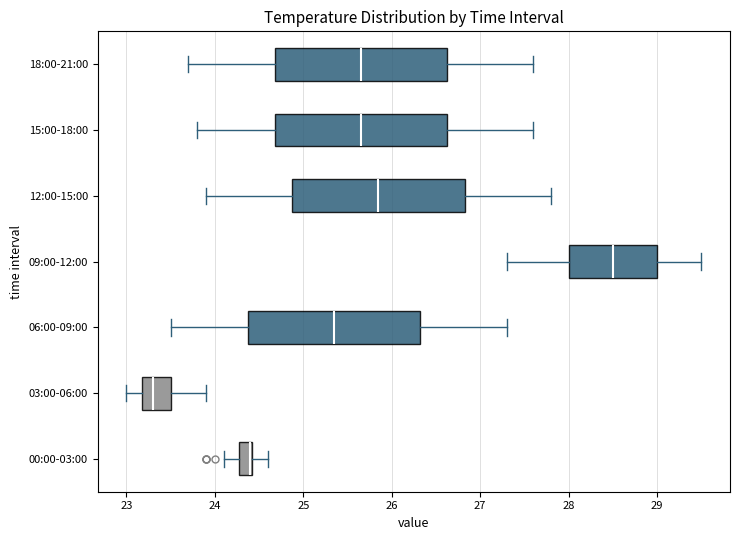

Where is the left edge of the box for 00:00-03:00 on the x-axis? The values are not printed on the chart, so give them approximately, as read against the axis.

24.3